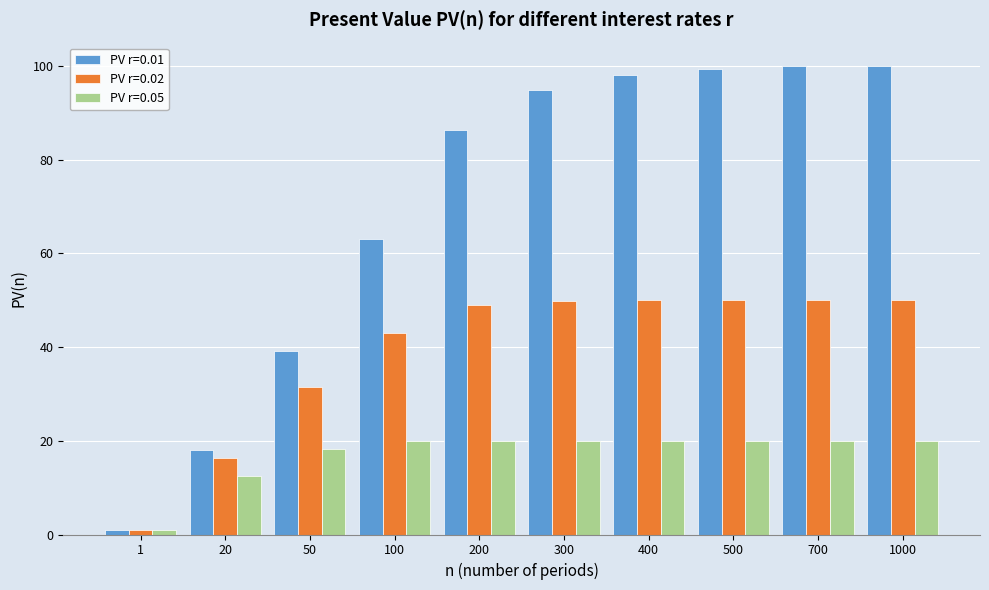

Is the value of PV r=0.05 at 300 greater than the value of PV r=0.02 at 1?

Yes